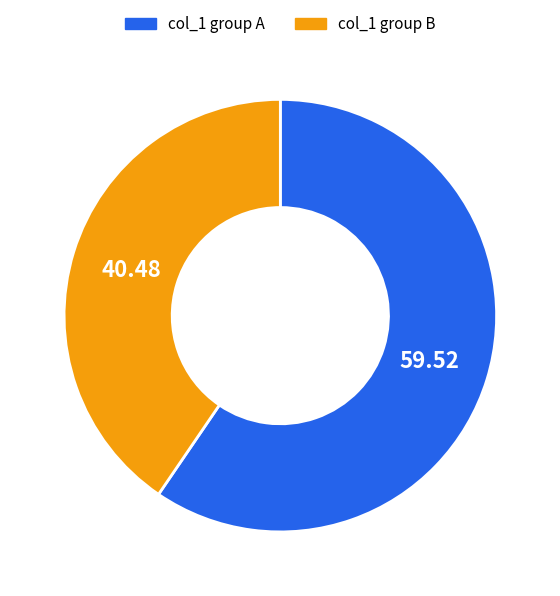

Does any single category account for the majority?

Yes